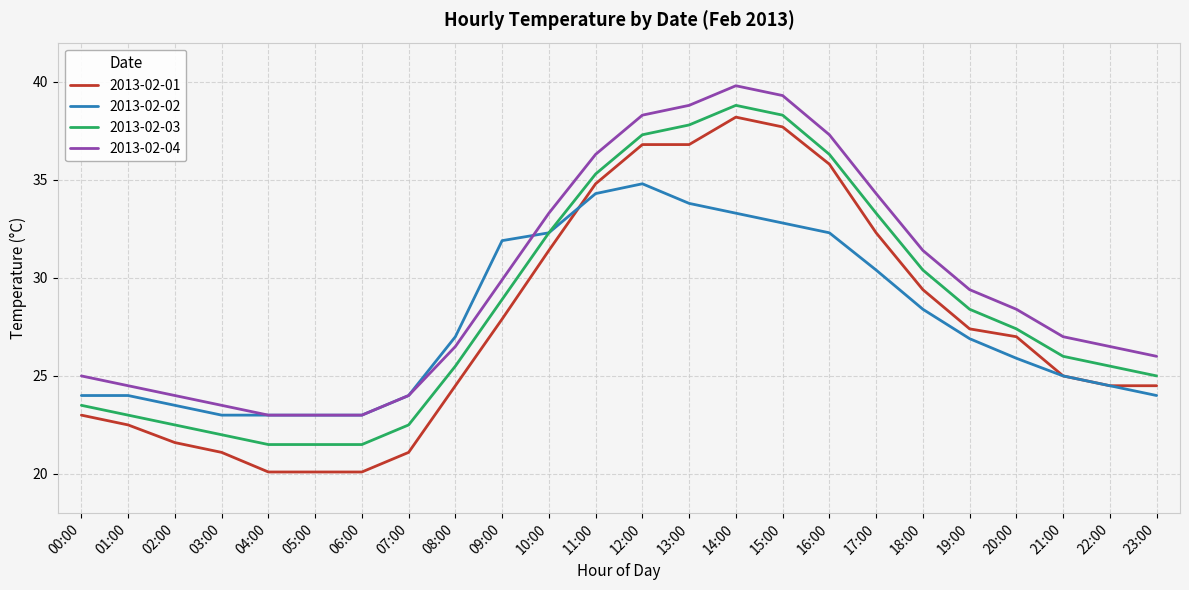

Which series has the largest range (max minus min)?

2013-02-01